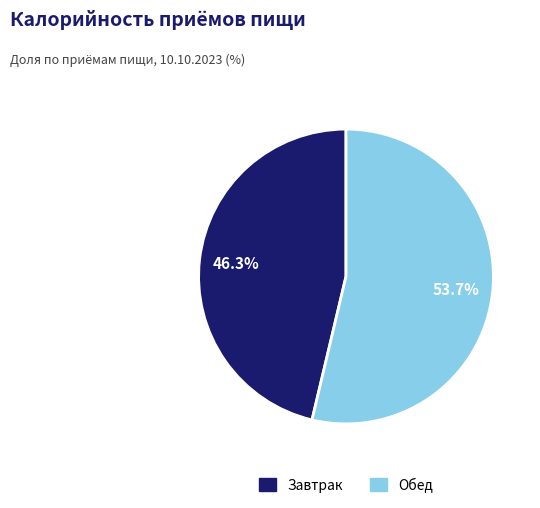

Count the number of slices in the pie.

2